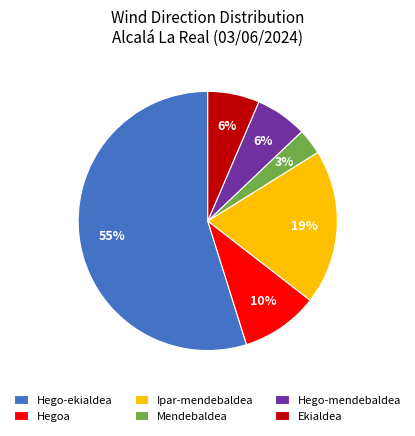

The Ipar-mendebaldea slice represents 28% of the pie. True or false?

False